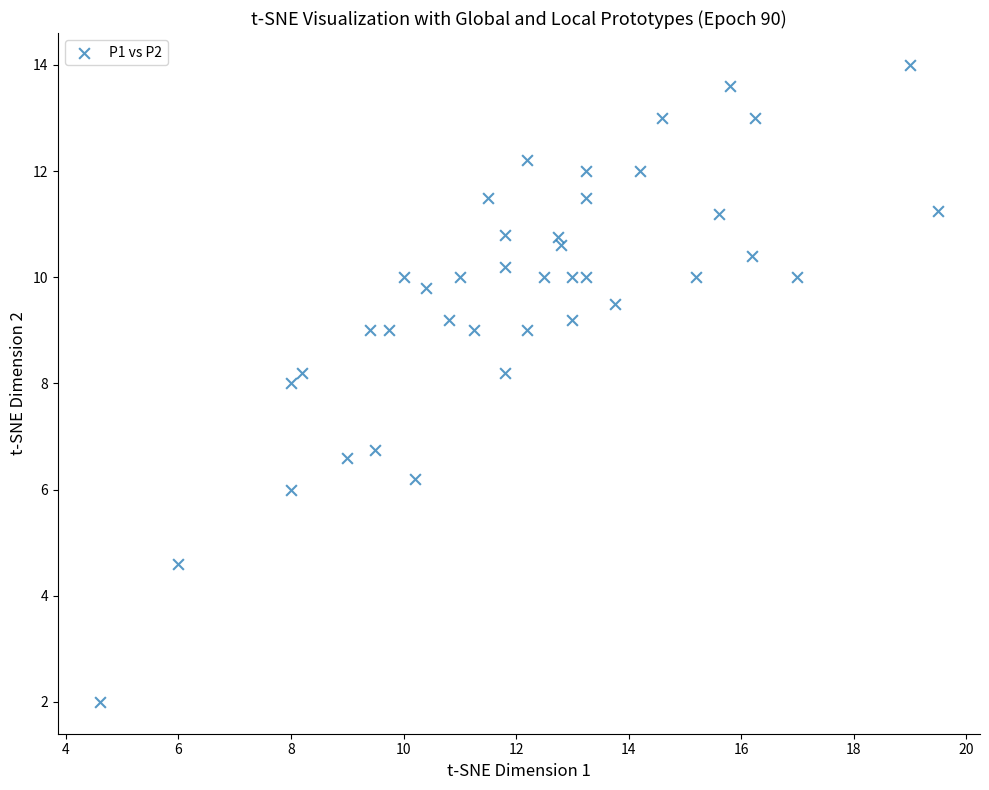

What is the range of Y values (max minus min)?

12.0